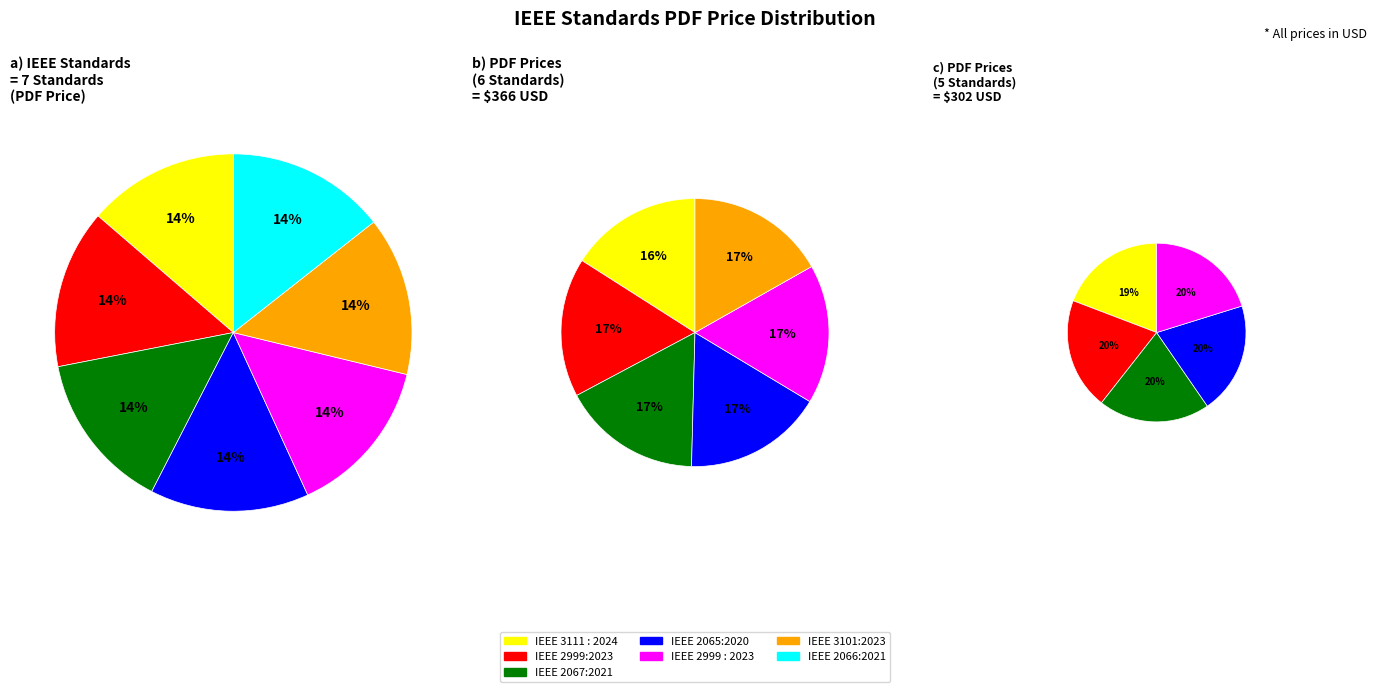

To the nearest percent, what is the average slice percentage?

14%